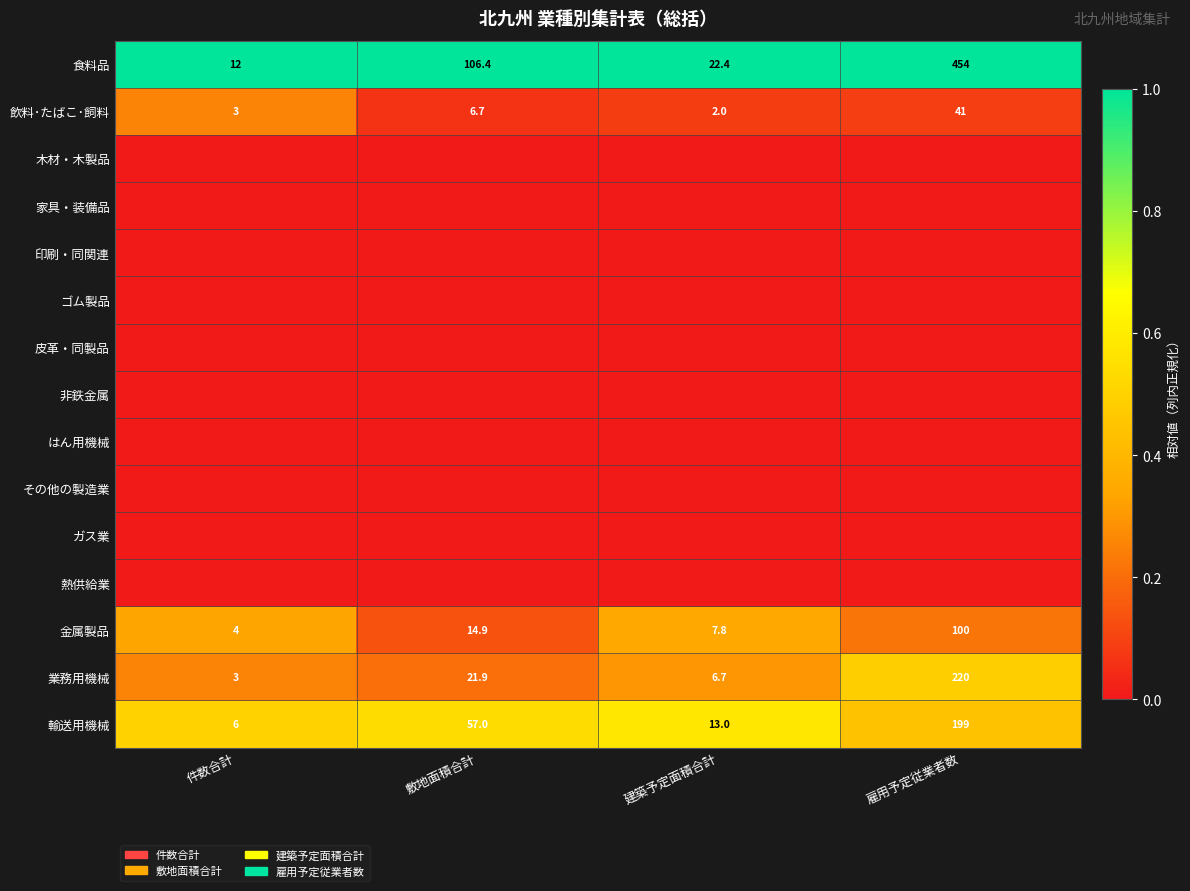

What is the maximum value for 飲料･たばこ･飼料?

41.0